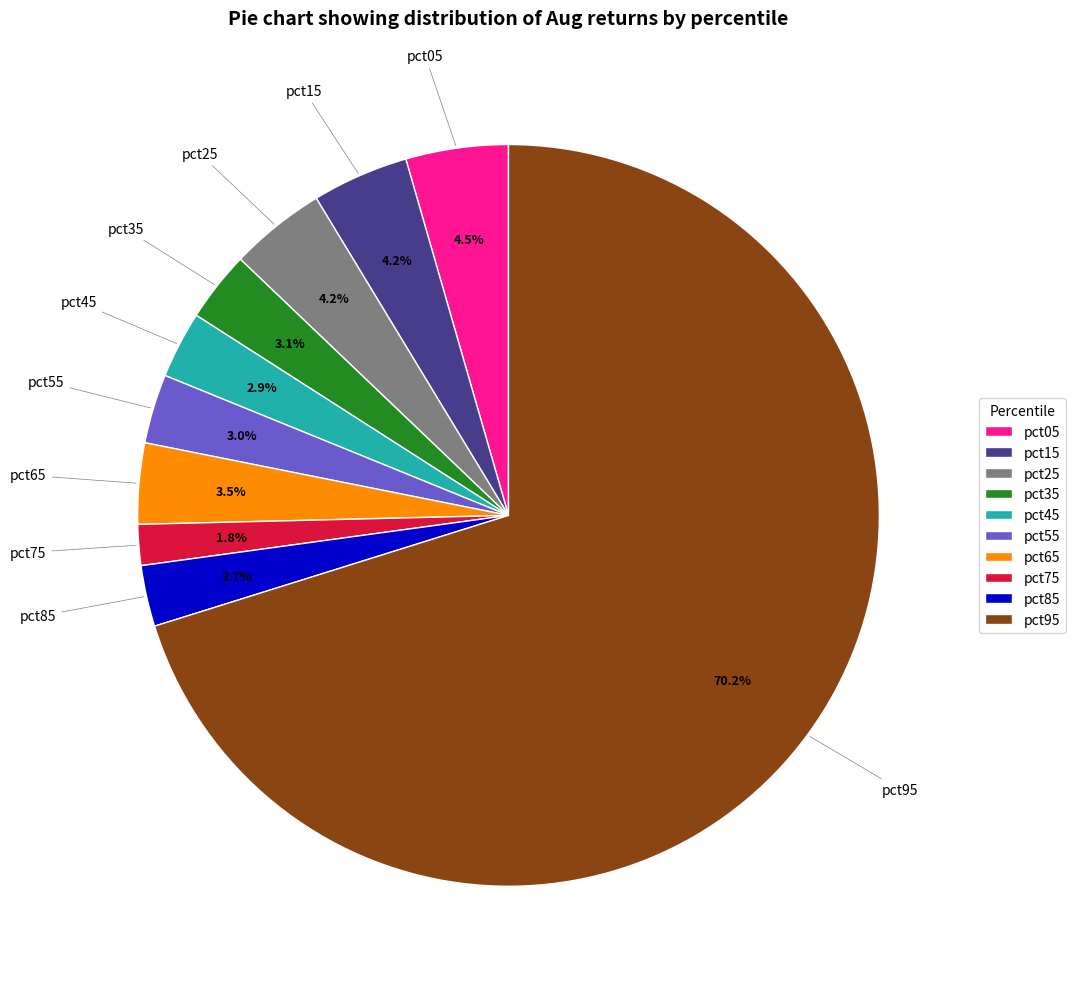

What percentage is NOT represented by pct35?

96.9%